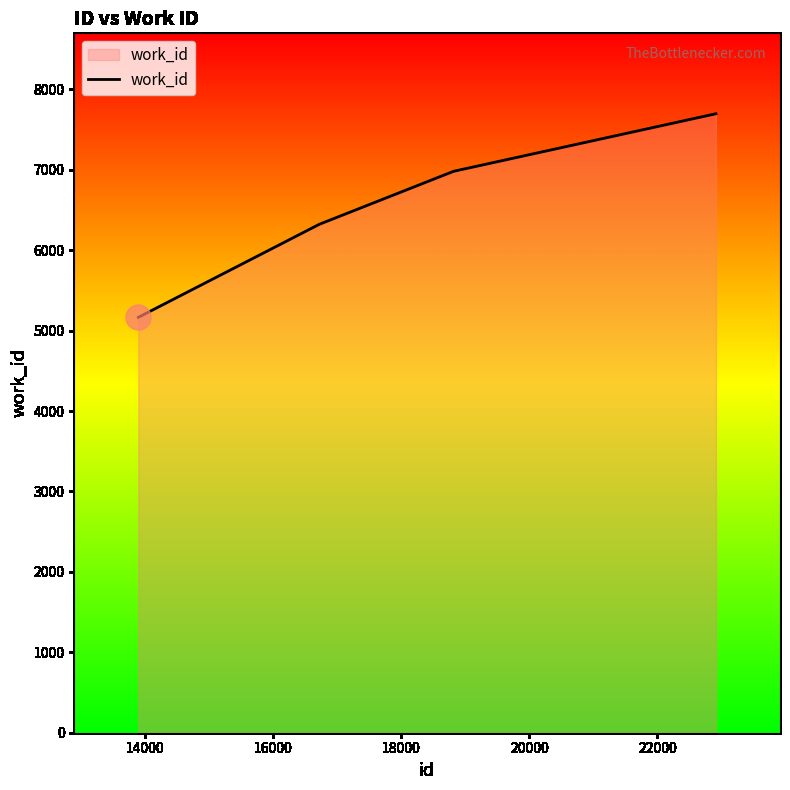

What is the difference between the maximum and minimum values?

2532